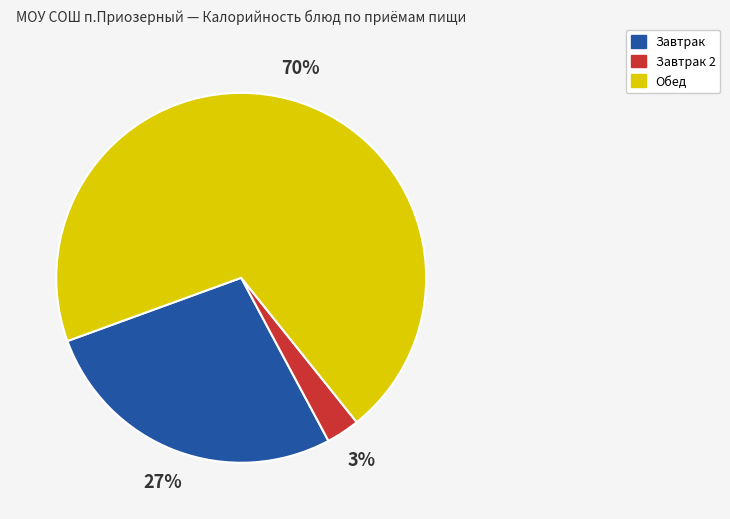

How many slices are in this pie chart?

3